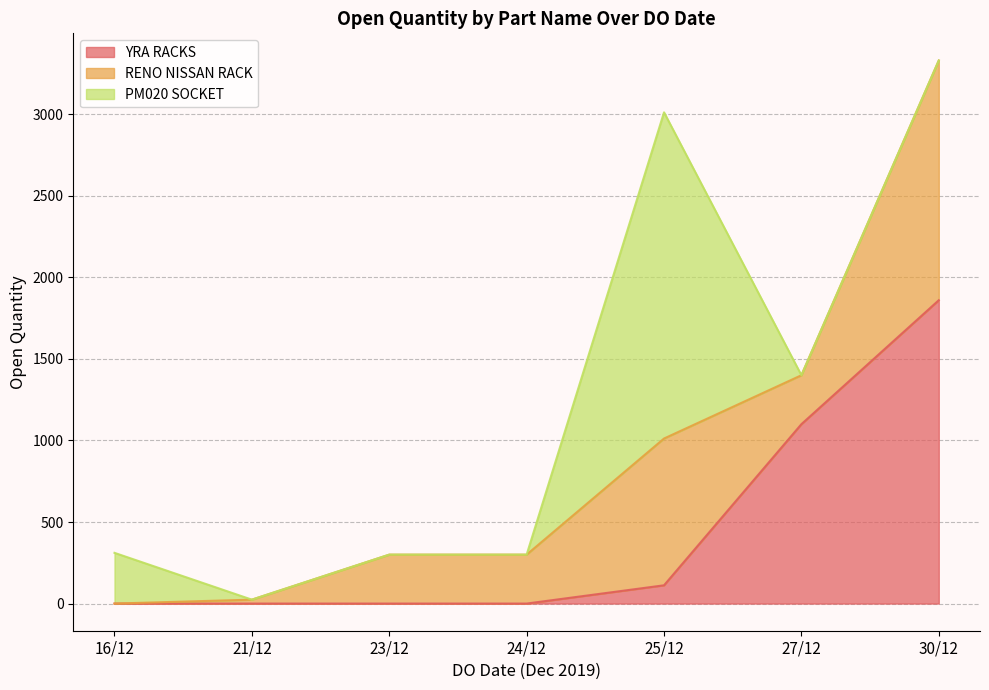

What is the maximum value for YRA RACKS?

1860